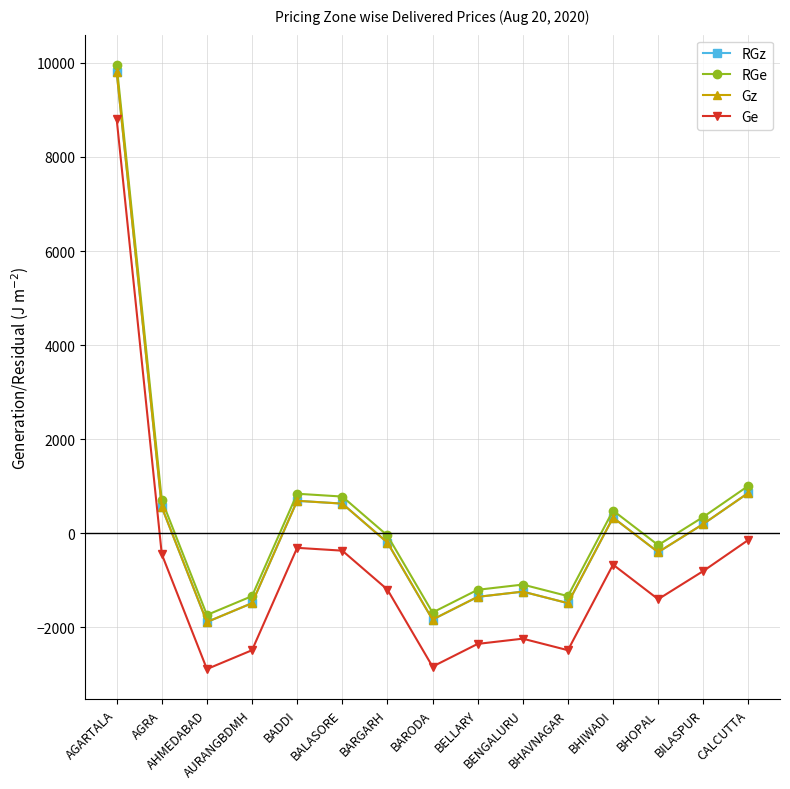

What is the difference between the maximum and second lowest values in the Ge series?

11642.0